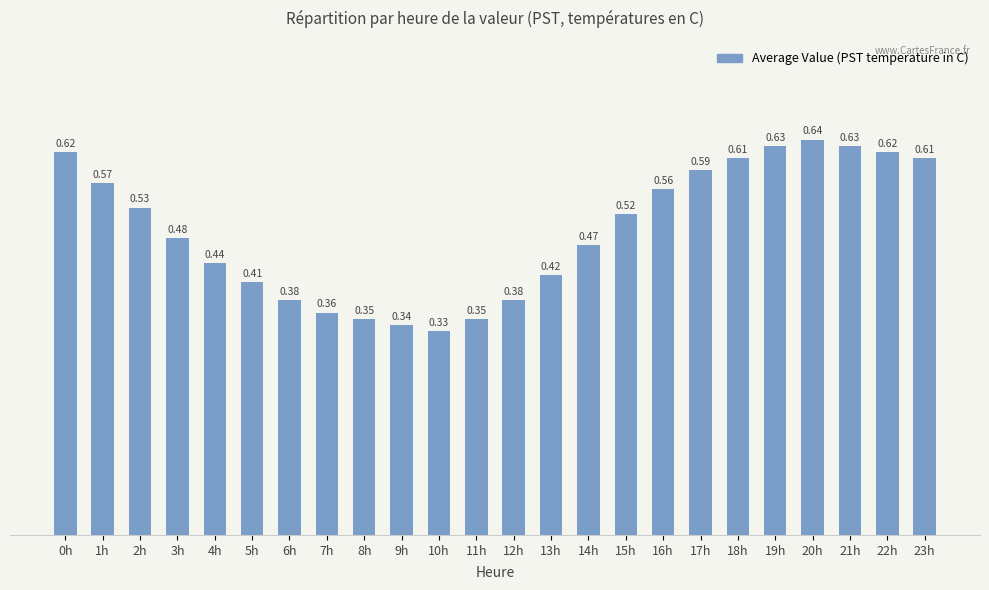

Between 11h and 17h, which is larger?

17h